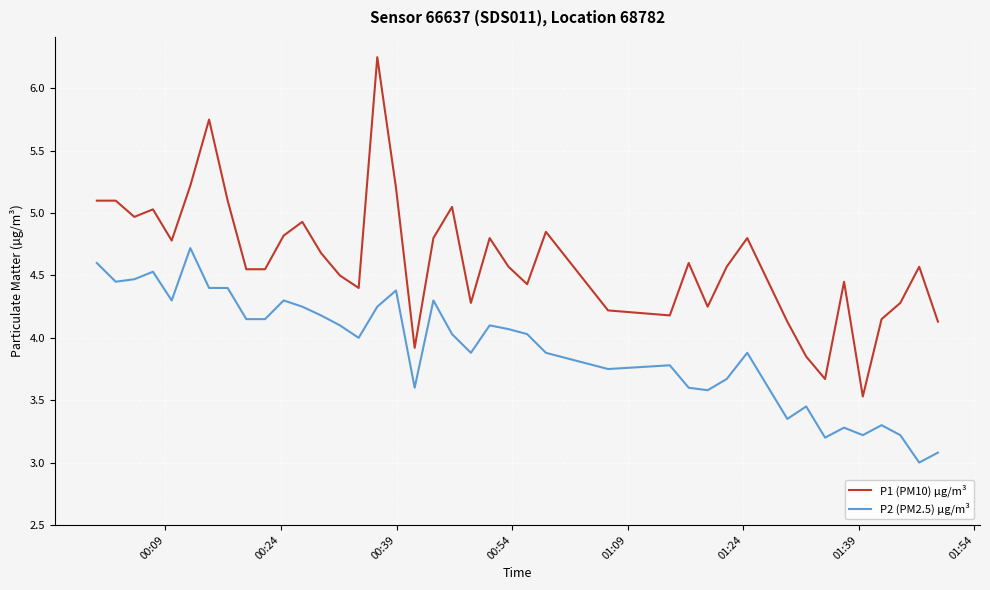

Which series has the largest range (max minus min)?

P1 (PM10) µg/m³